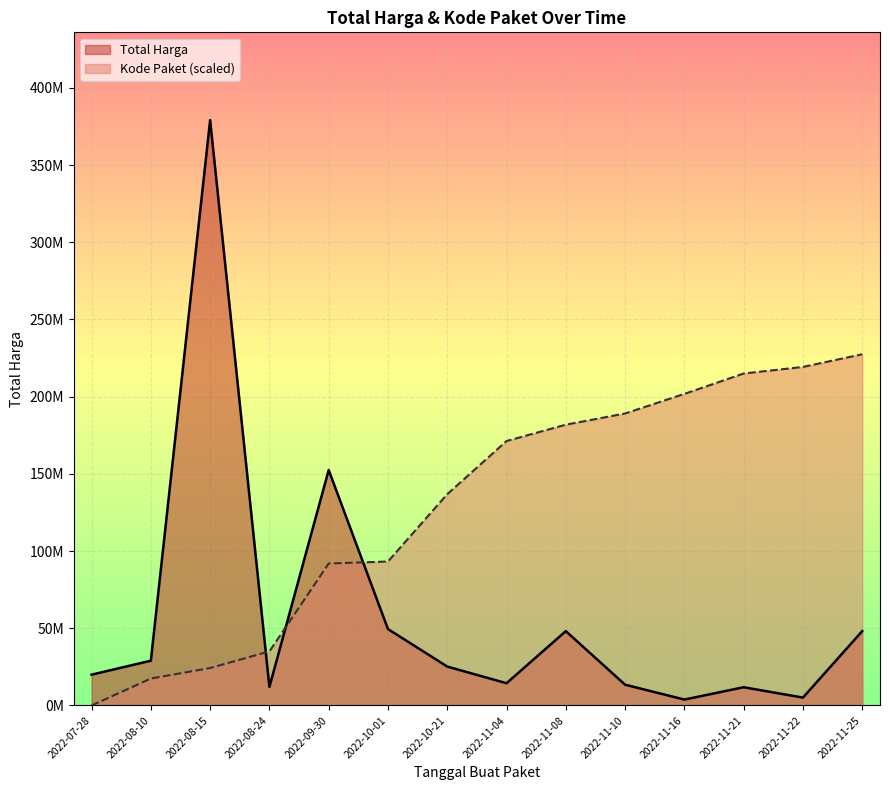

Rank the series by their average value, from highest to lowest.

Kode Paket (scaled), Total Harga